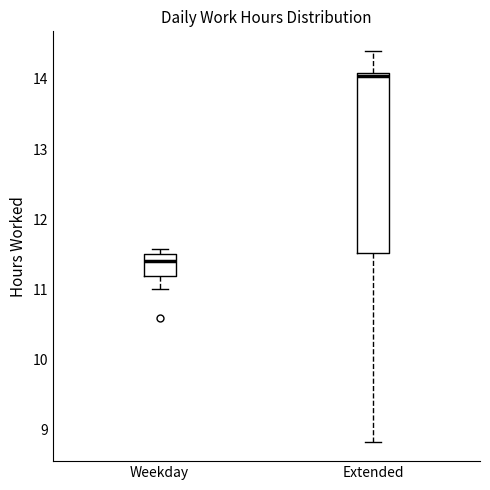

Where does the lower whisker of the box for Weekday end on the y-axis? The values are not printed on the chart, so give them approximately, as read against the axis.

11.0